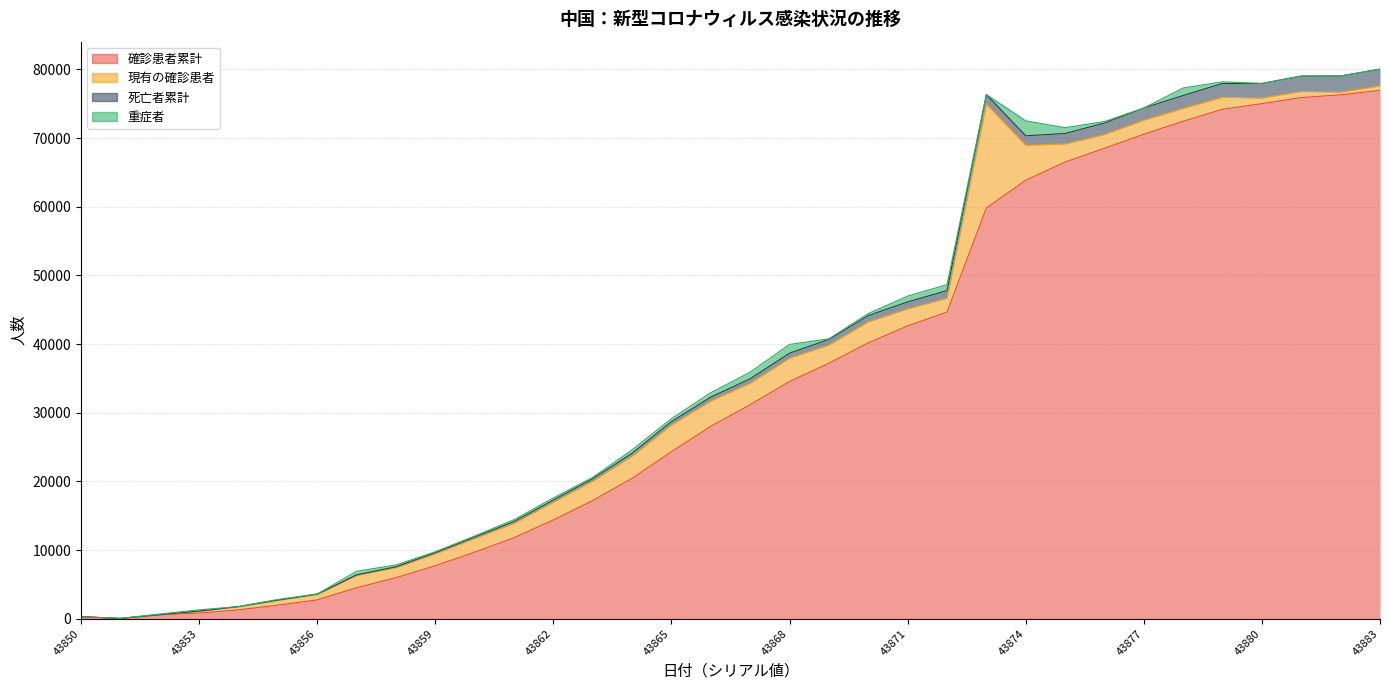

Where does the 確診患者累計 series first go above 31161?

43868